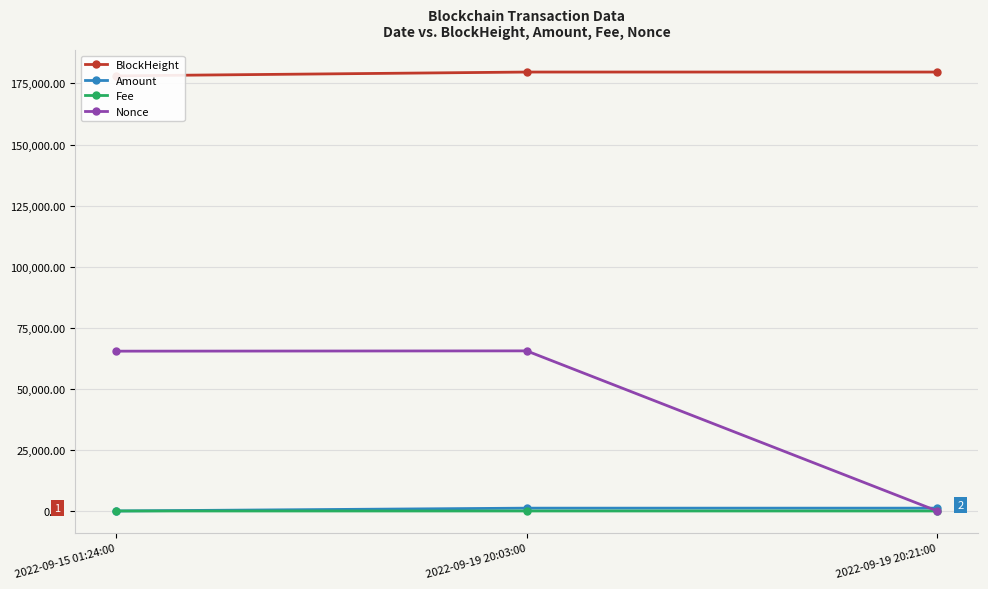

What is the difference between the BlockHeight values at 2022-09-19 20:21:00 and 2022-09-19 20:03:00?

4.0